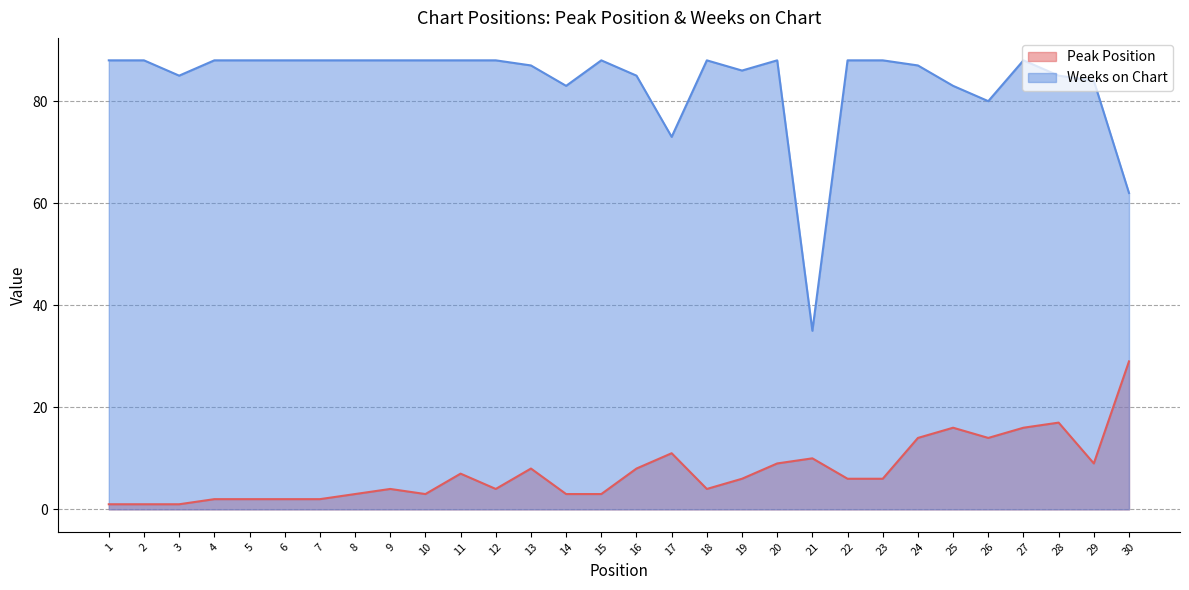

What is the maximum value shown in the chart?

88